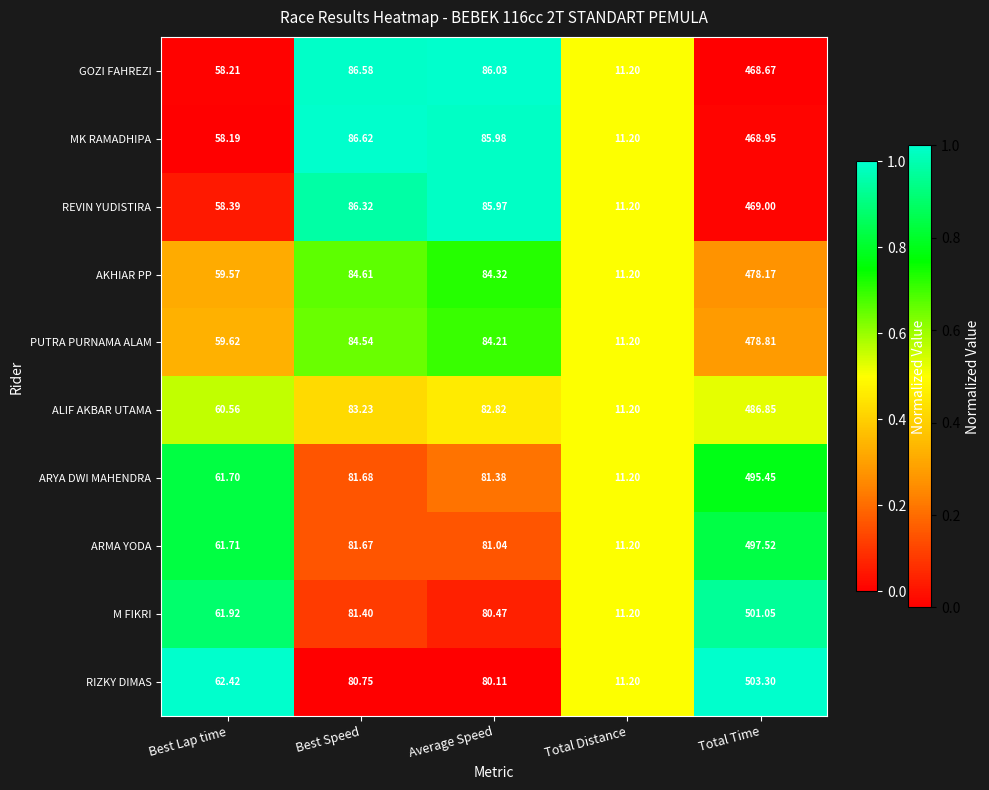

Which series has the largest range (max minus min)?

RIZKY DIMAS